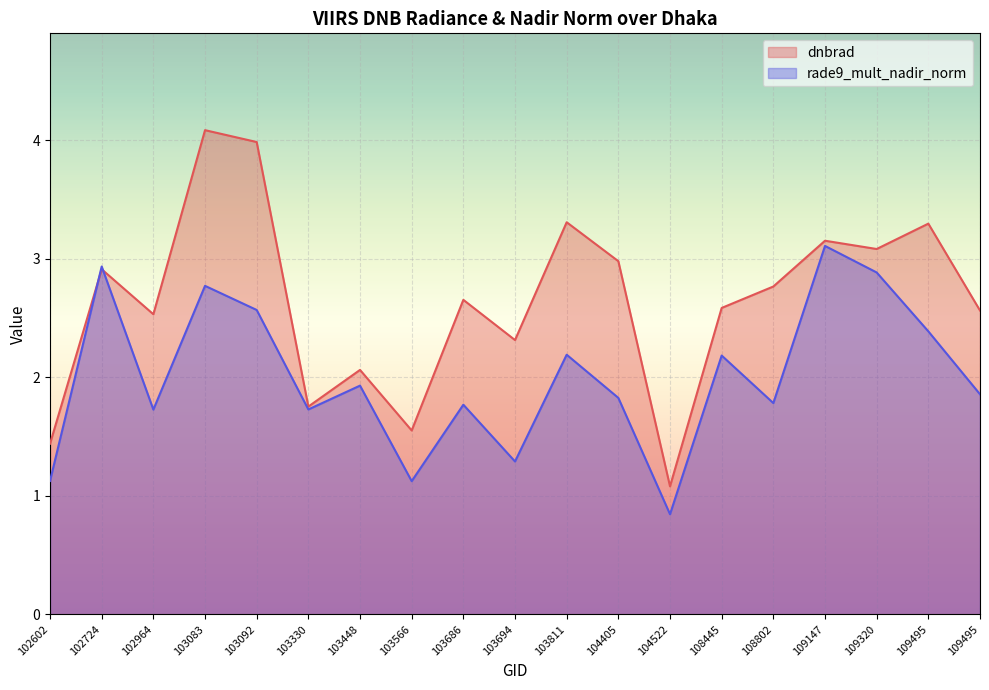

Where is the first local minimum for rade9_mult_nadir_norm?

102964